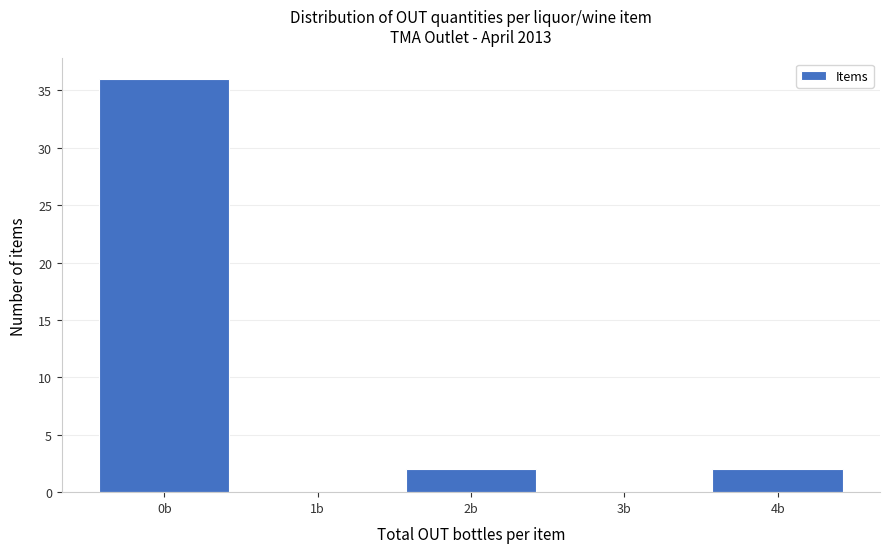

Reading left to right, extract all data points from this chart.

0b=36	1b=0	2b=2	3b=0	4b=2